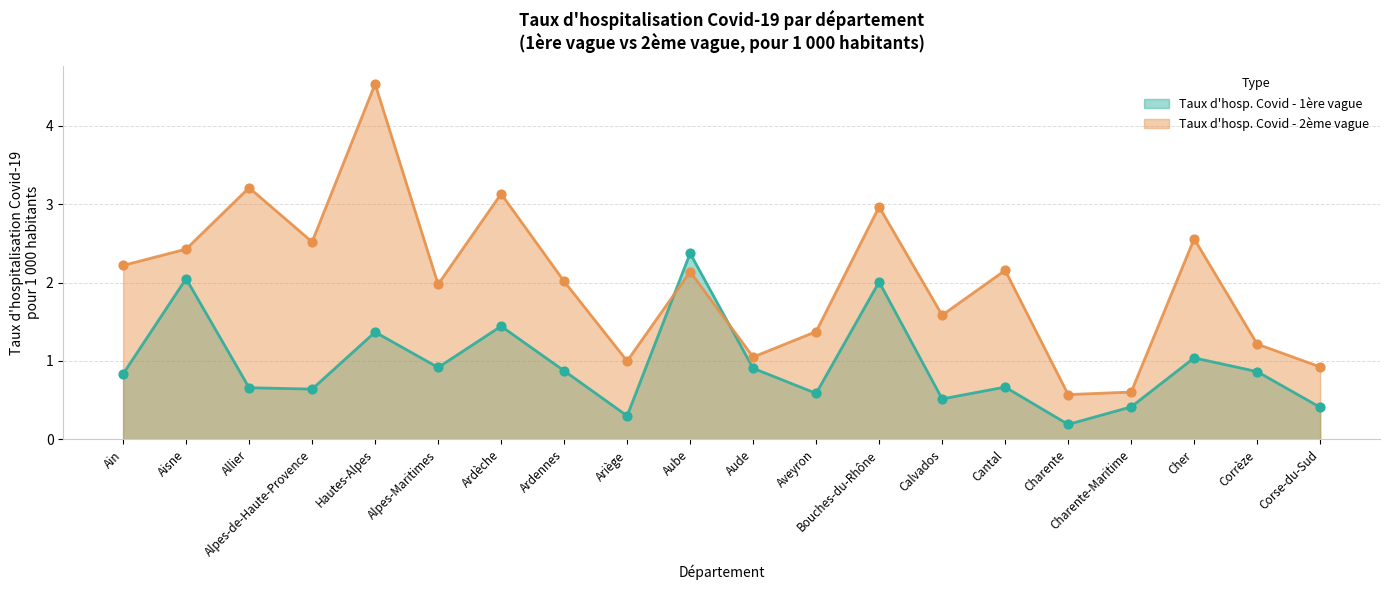

At which category is the sum across all series the highest?

Hautes-Alpes